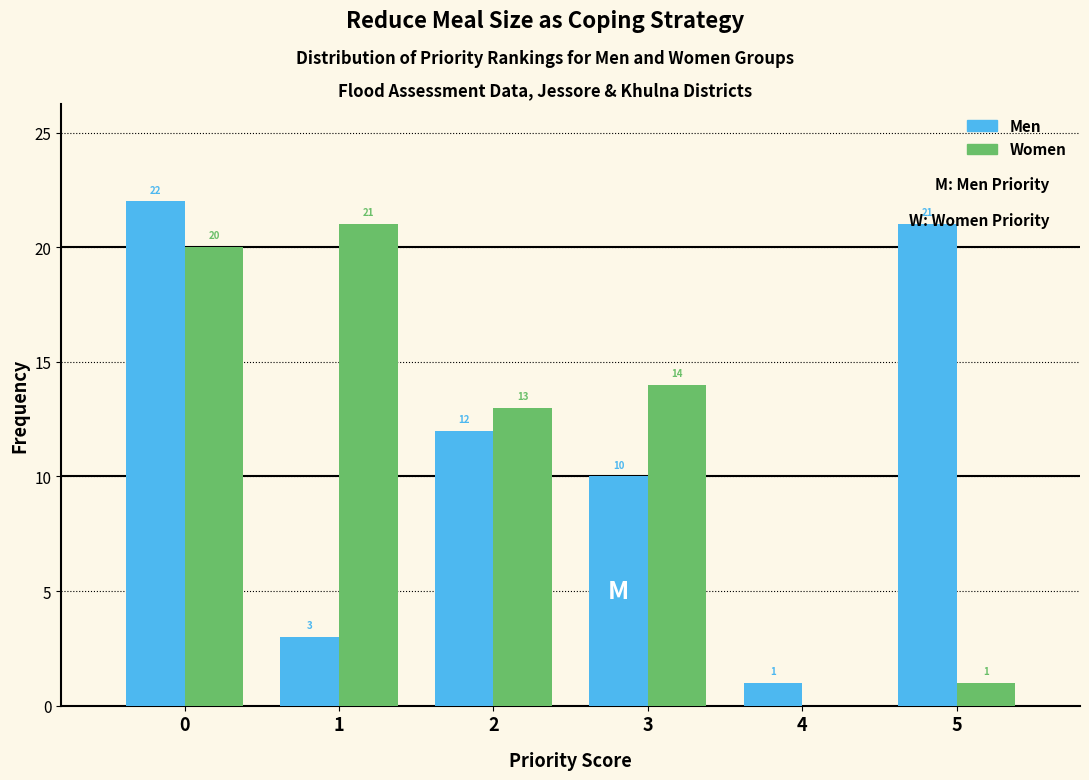

Is the value of Women at 2 greater than the value of Men at 0?

No